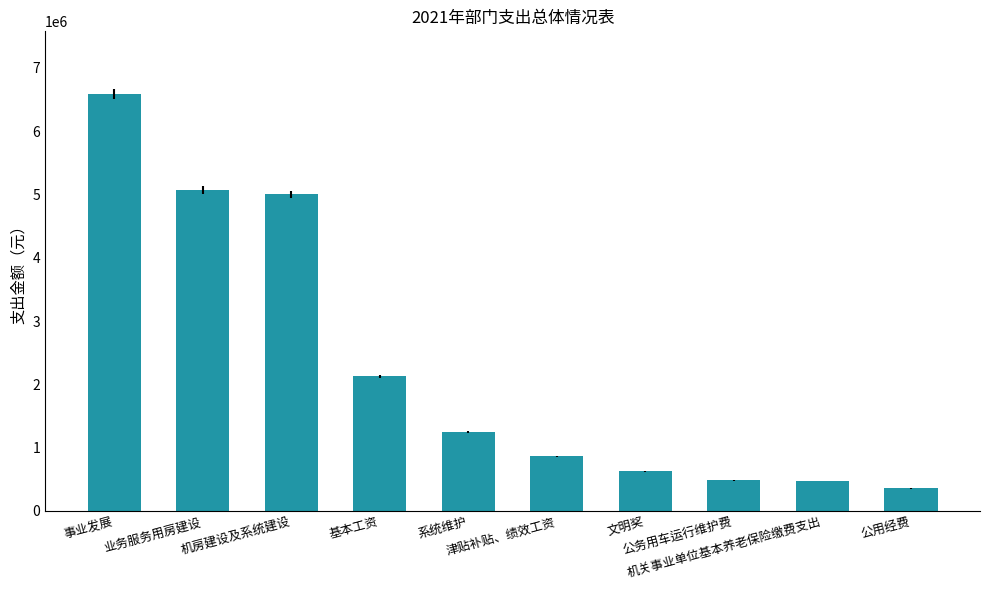

What is the difference between the maximum and minimum values?

6233000